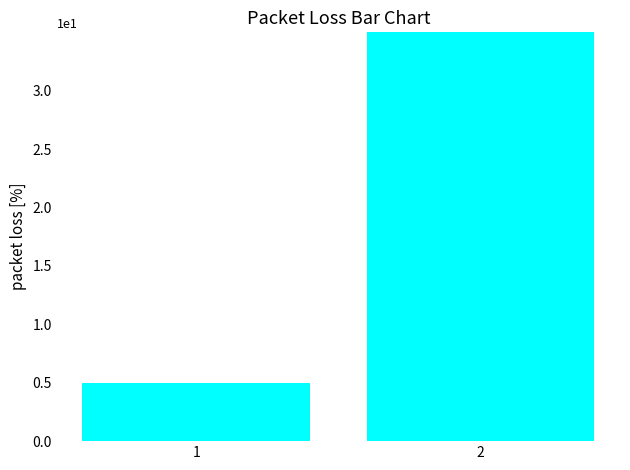

At which category does the chart reach its minimum across all series?

1